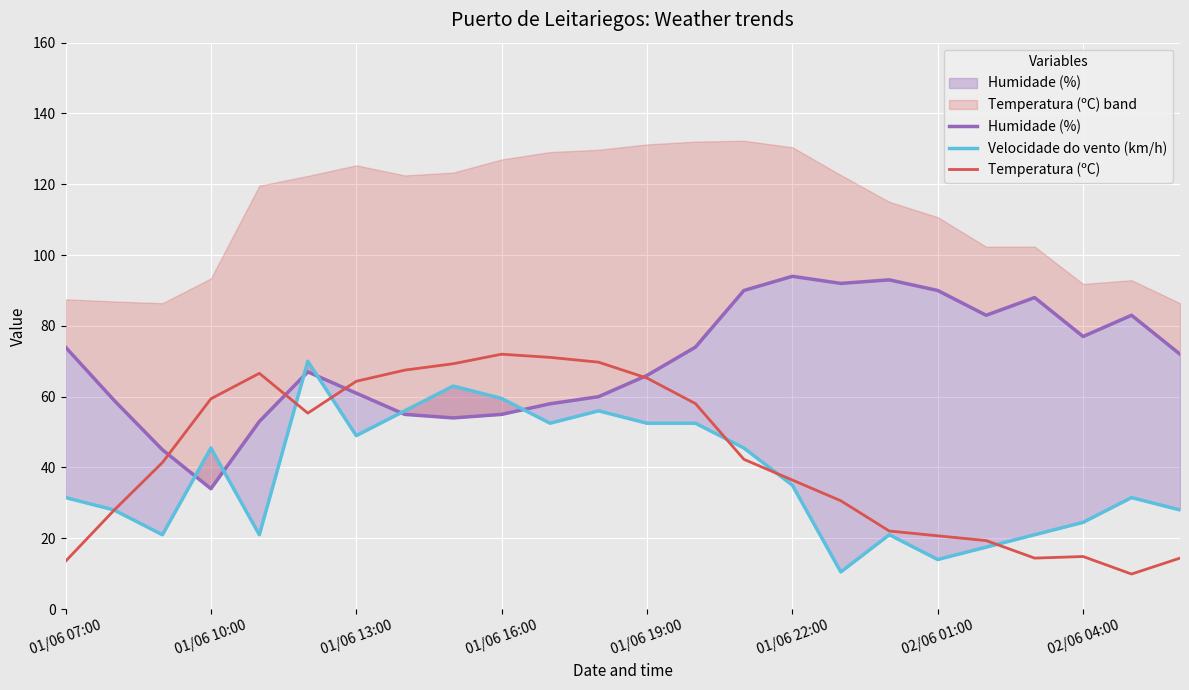

What is the sum of all Temperatura (ºC) values?

1026.5